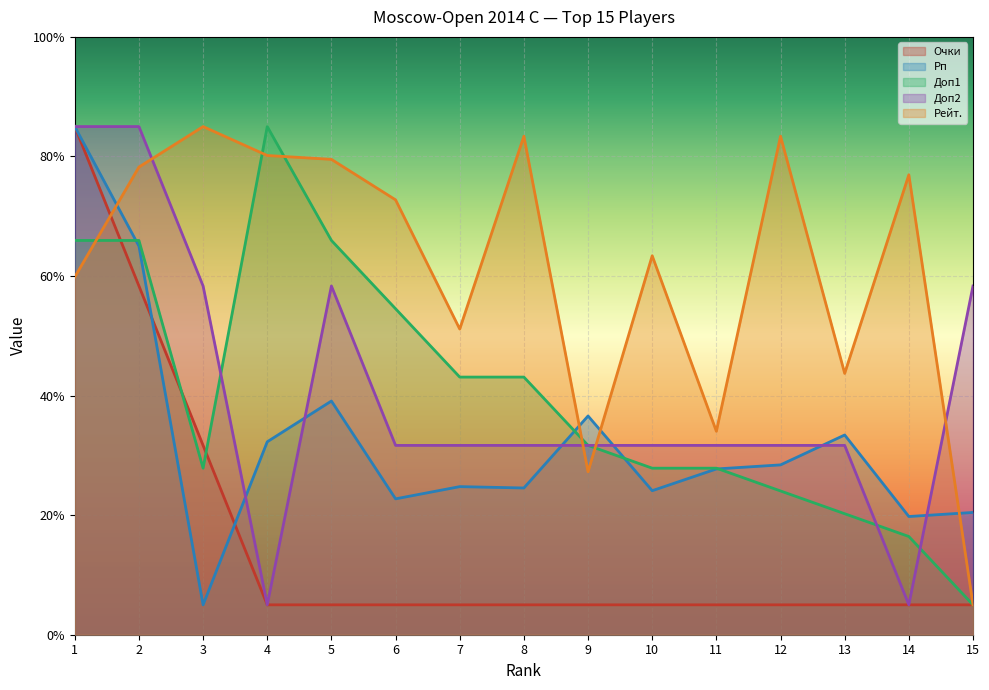

Rank the series at 3 from lowest to highest value.

Рп, Доп1, Очки, Доп2, Рейт.